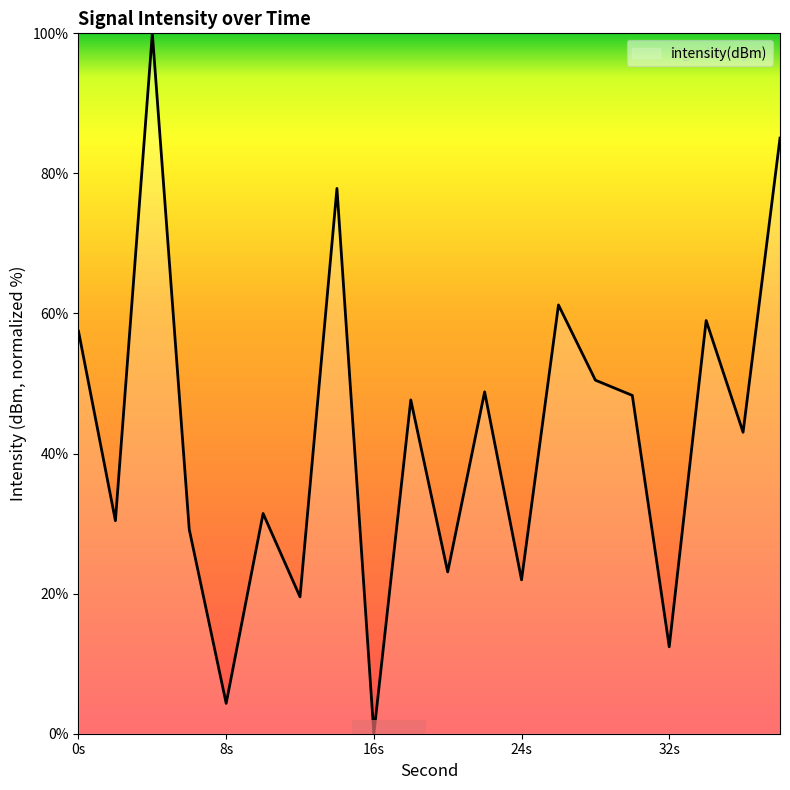

What is the difference between the second highest and second lowest values?

80.7